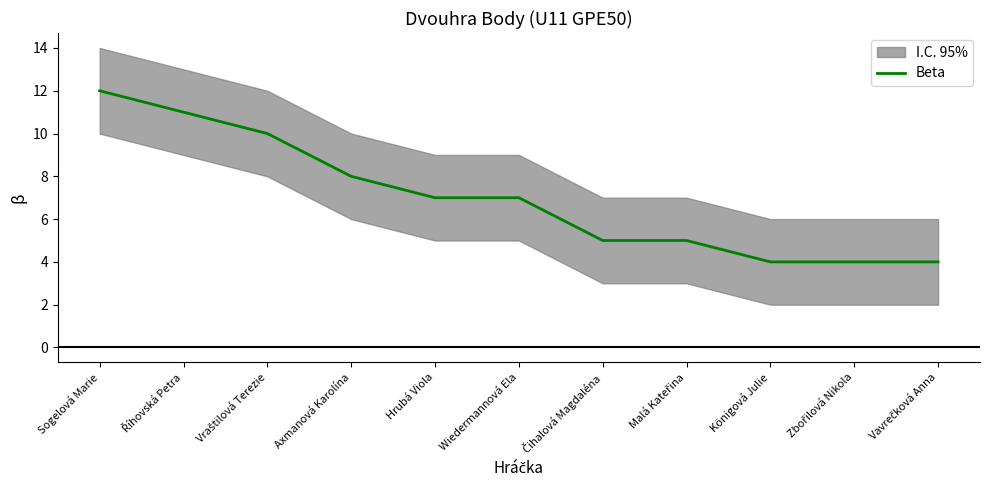

What is the difference between the values at Říhovská Petra and Vavrečková Anna?

7